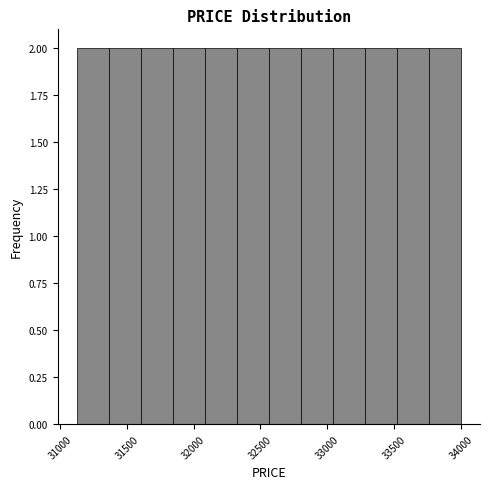

How tall is the bar that spans 31600 to 31850 on the x-axis? Neither the bar edges nor the heights are printed on the chart, so give them approximately, as read against the axes.

2